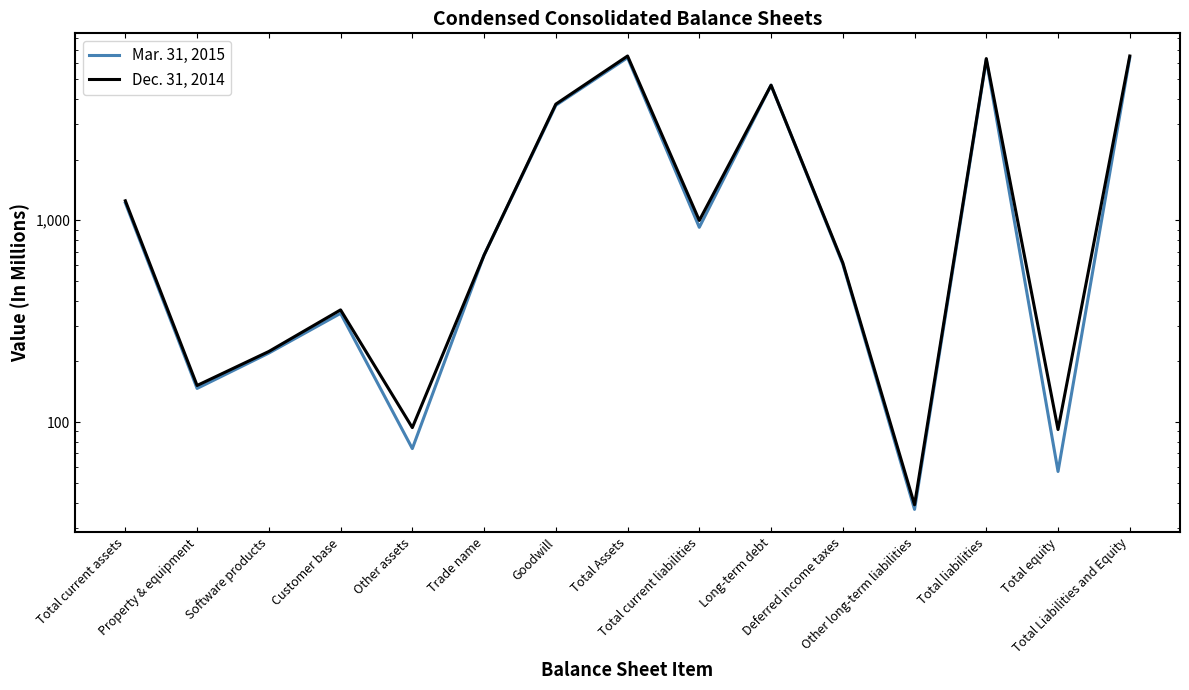

Reading left to right, transcribe all the data shown in this chart.

Mar. 31, 2015: Total current assets=1219	Property & equipment=147	Software products=220	Customer base=346	Other assets=74	Trade name=672	Goodwill=3711	Total Assets=6389	Total current liabilities=923	Long-term debt=4669	Deferred income taxes=607	Other long-term liabilities=37	Total liabilities=6236	Total equity=57	Total Liabilities and Equity=6389
Dec. 31, 2014: Total current assets=1249	Property & equipment=152	Software products=224	Customer base=360	Other assets=94	Trade name=672	Goodwill=3760	Total Assets=6511	Total current liabilities=998	Long-term debt=4669	Deferred income taxes=616	Other long-term liabilities=39	Total liabilities=6322	Total equity=92	Total Liabilities and Equity=6511